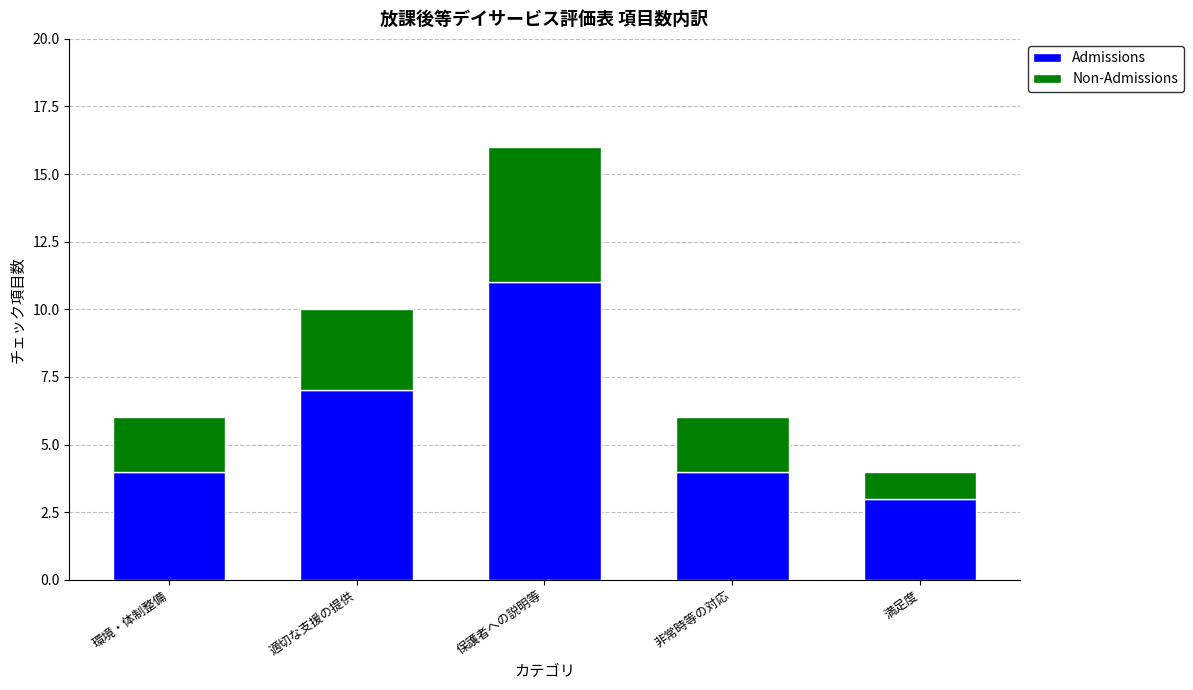

What is the total value across all series at 適切な支援の提供?

10